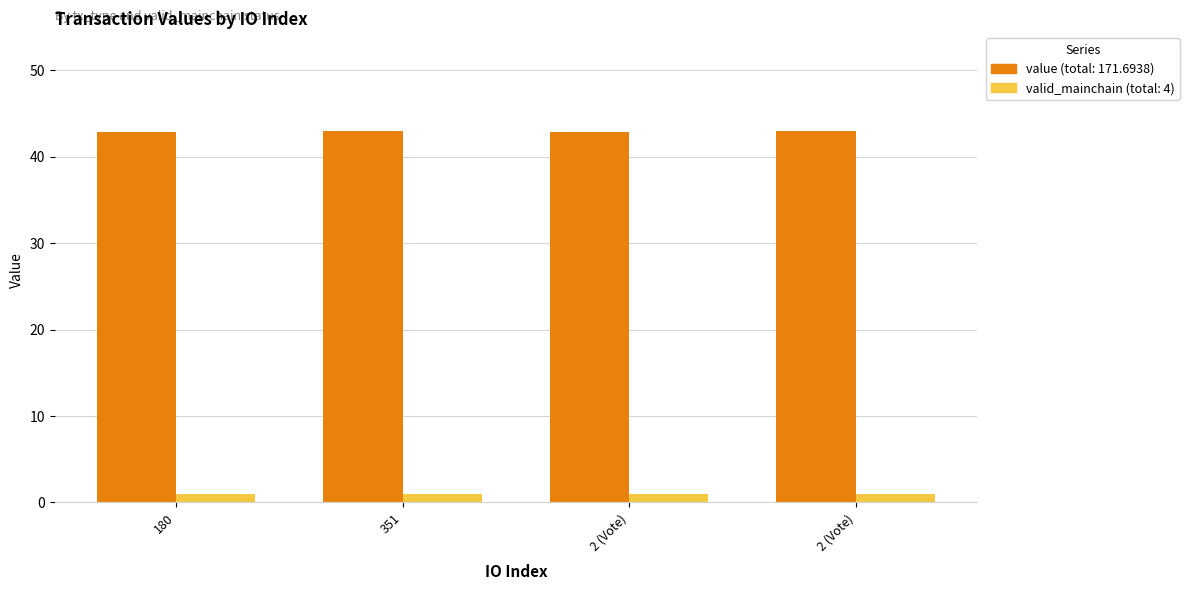

What is the label of the 4th bar from the left?

2 (Vote)